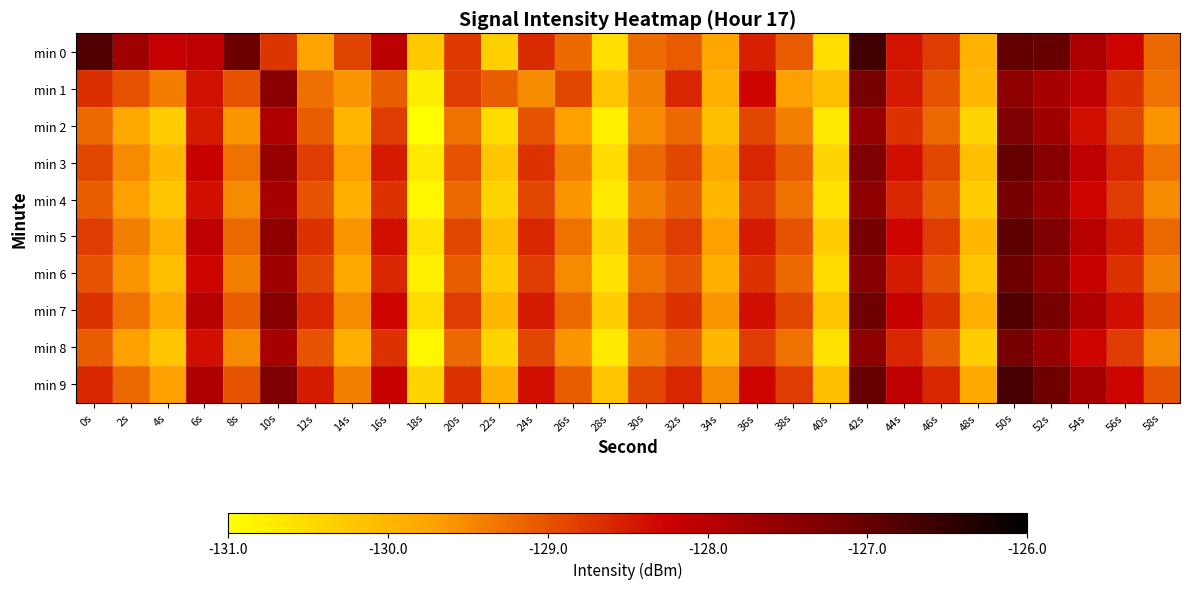

How many distinct data groups are displayed?

10